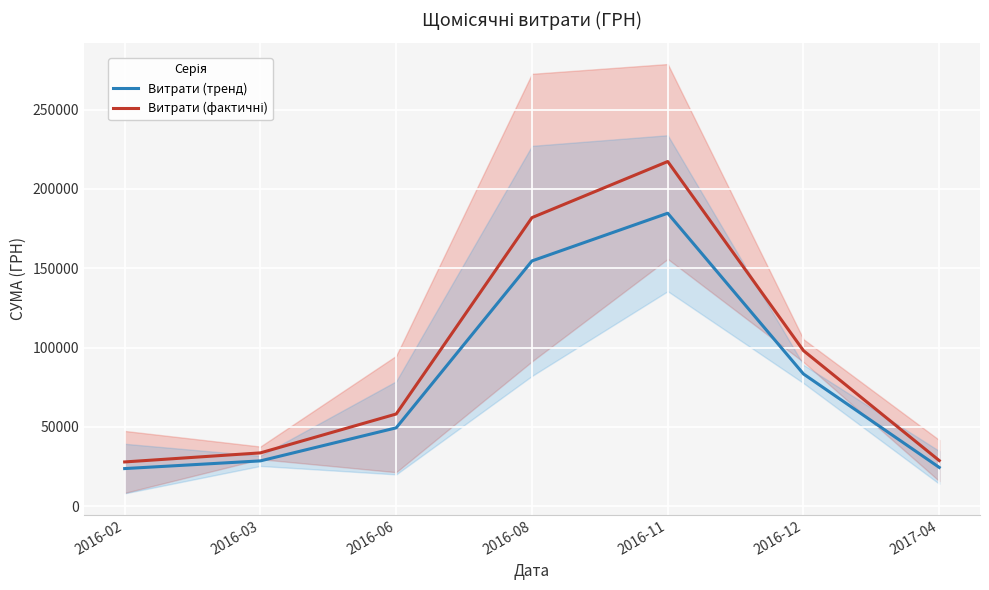

True or false: Витрати (тренд) has a value of 5150.3 at 2016-02.

False